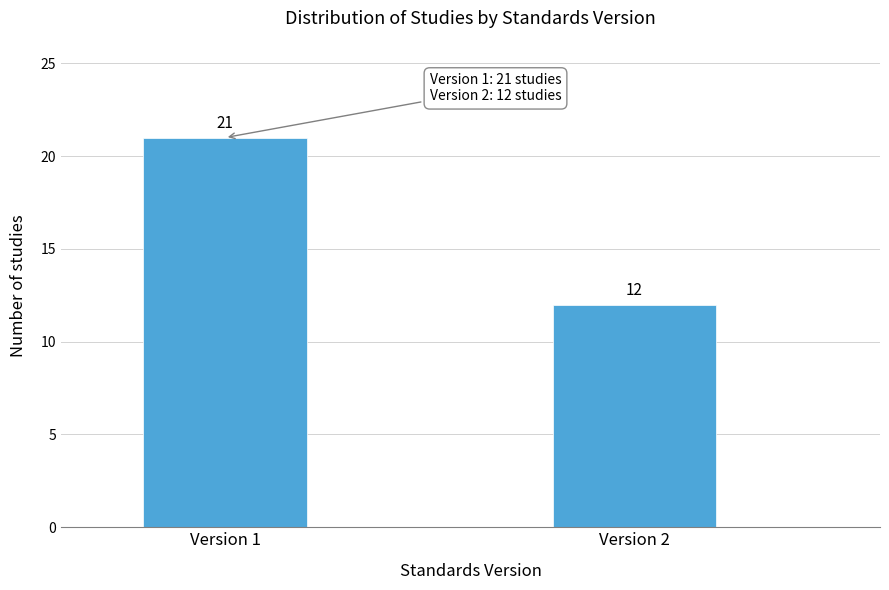

Reading left to right, what are all the values shown in this chart?

Version 1=21	Version 2=12